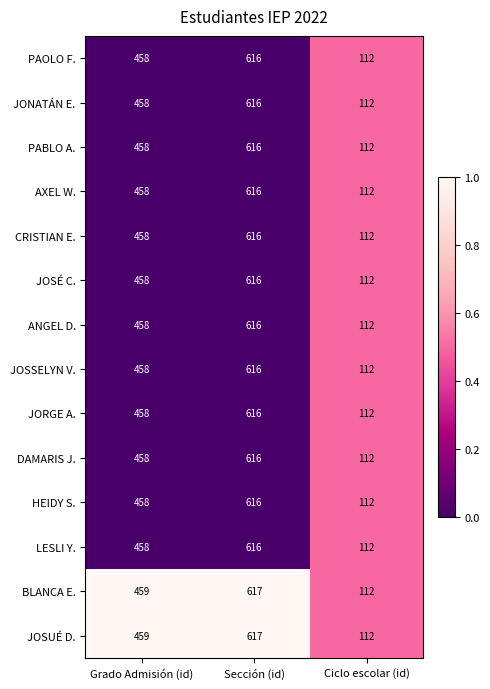

Rank the categories by PABLO A. value from highest to lowest.

Sección (id), Grado Admisión (id), Ciclo escolar (id)